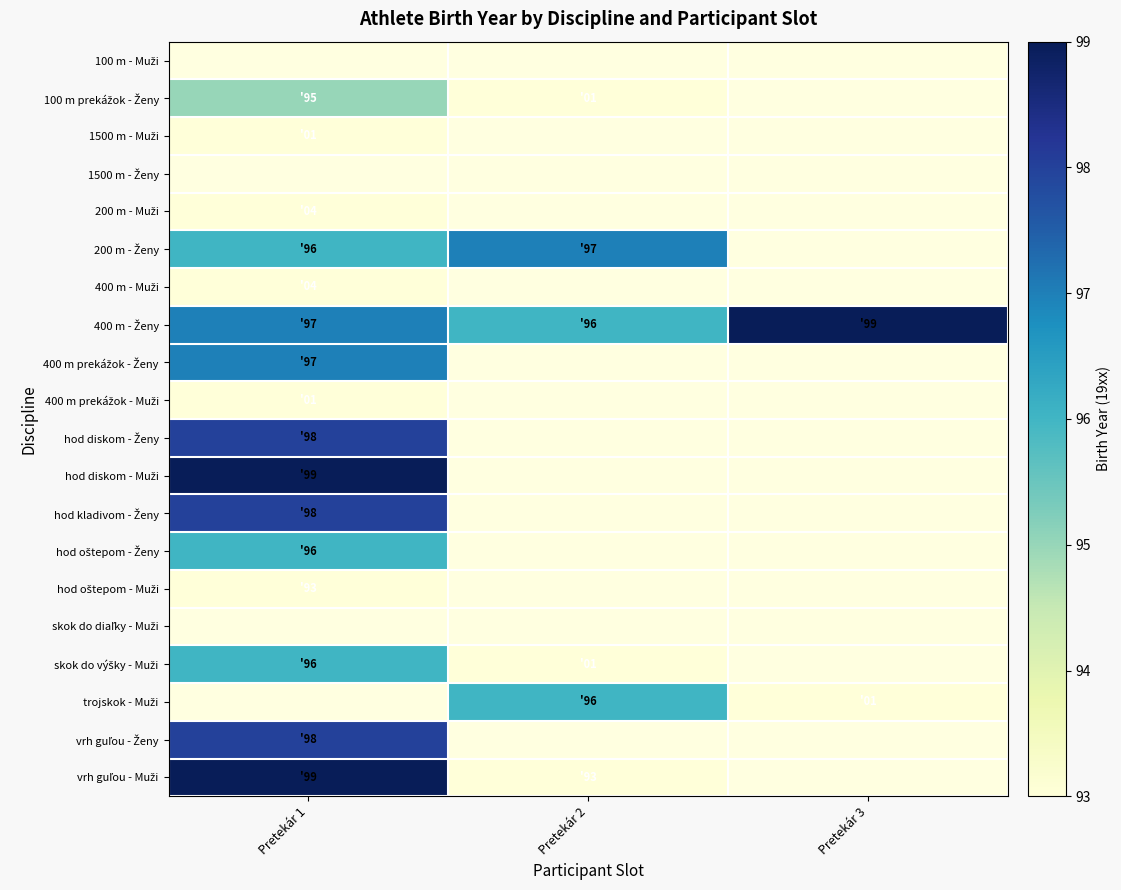

Which series has the largest total across all categories?

400 m - Ženy